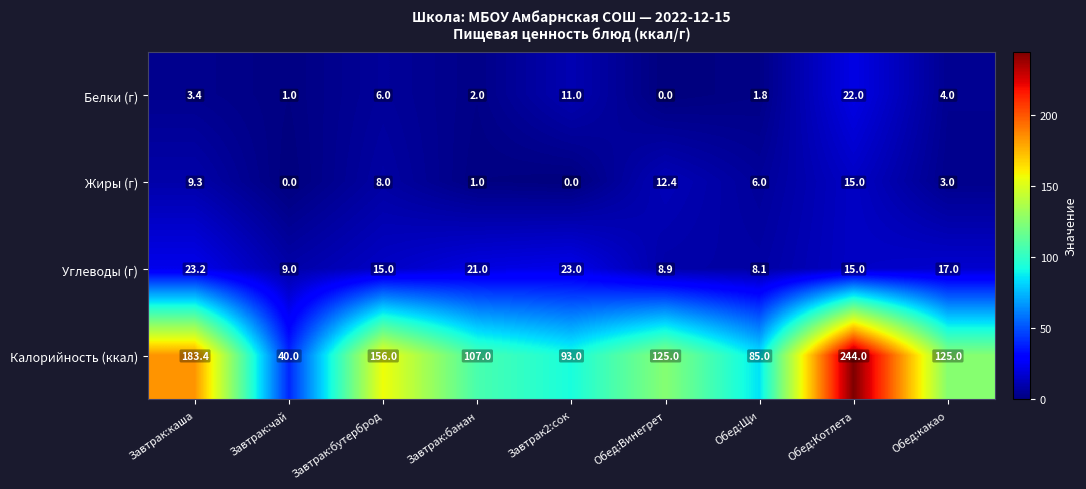

True or false: Углеводы (г) has a value of 23.0 at Завтрак2:сок.

True